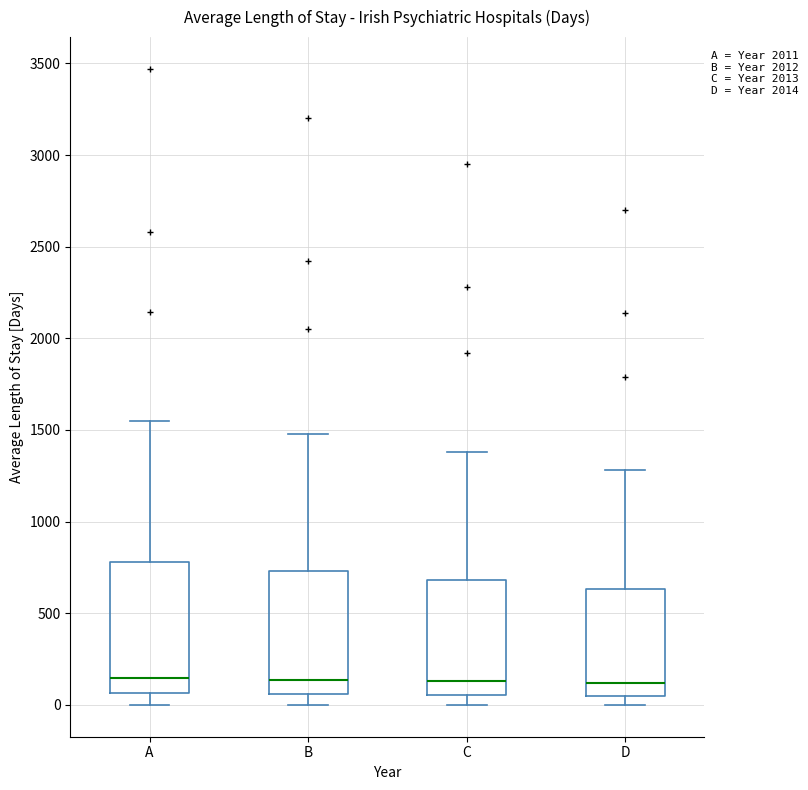

Reading left to right, read every box against the y-axis: the position of its median line, the range the box covers, and the ends of its whiskers. The values are not printed on the chart, so give them approximately, as read against the axis.

A: median 150, box 50 to 800, whiskers 0 to 1550
B: median 150, box 50 to 750, whiskers 0 to 1500
C: median 150, box 50 to 700, whiskers 0 to 1400
D: median 100, box 50 to 650, whiskers 0 to 1300